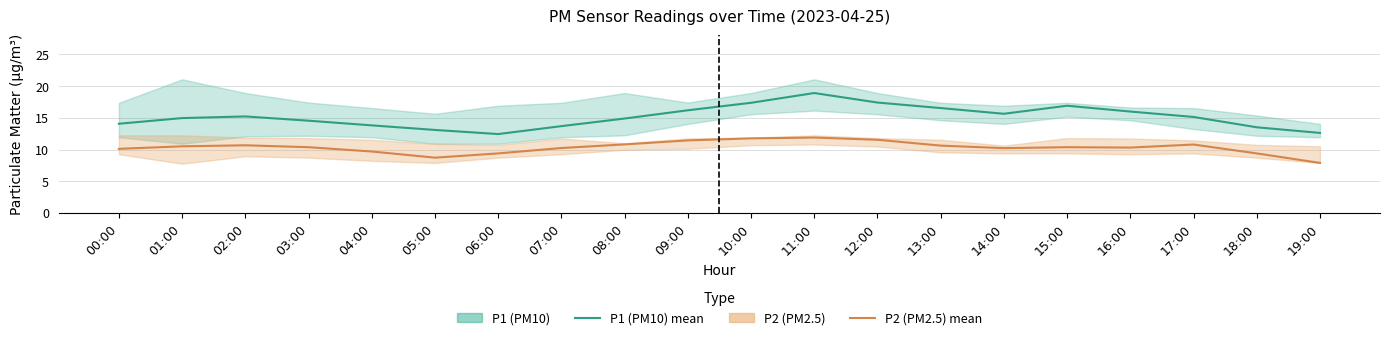

Where is the first local minimum for P2 (PM2.5)?

05:00